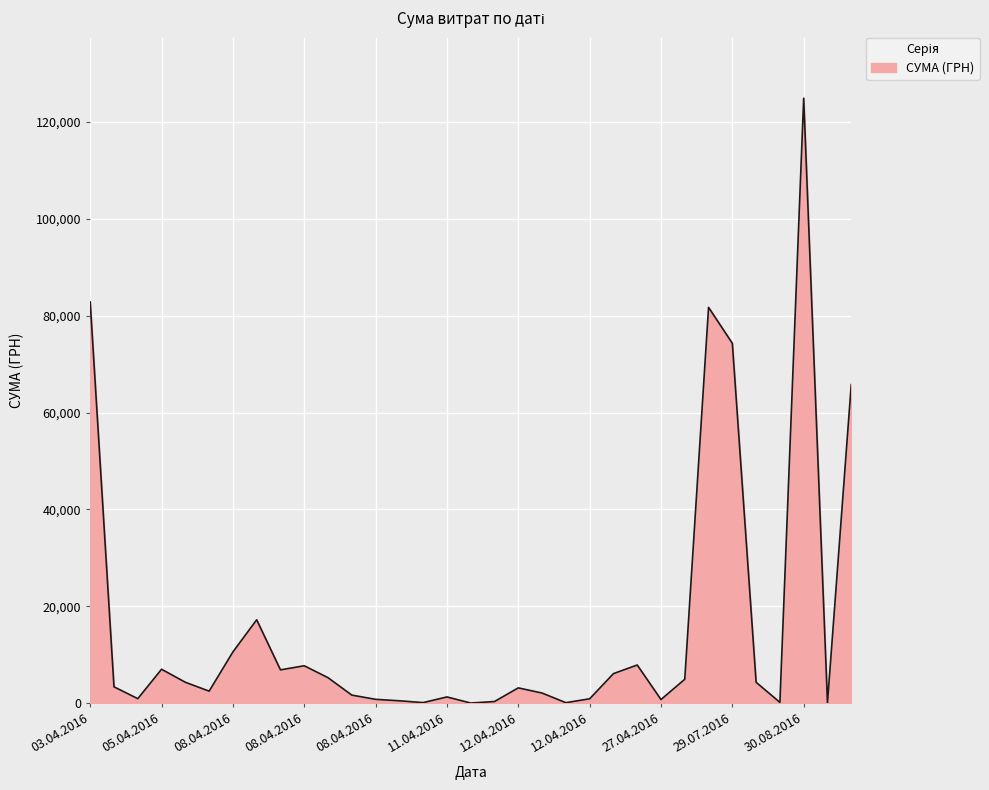

How many interior local valleys (lower than both neighbors) does the data have?

9